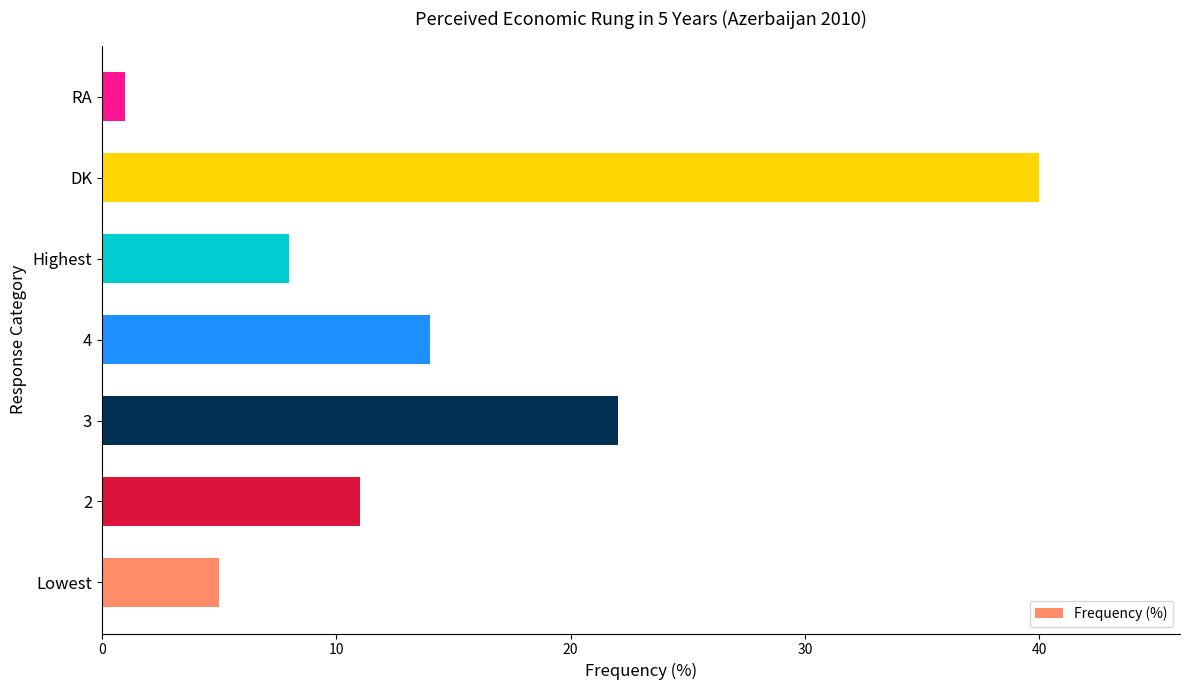

List the labels in order of value, largest first.

DK, 3, 4, 2, Highest, Lowest, RA